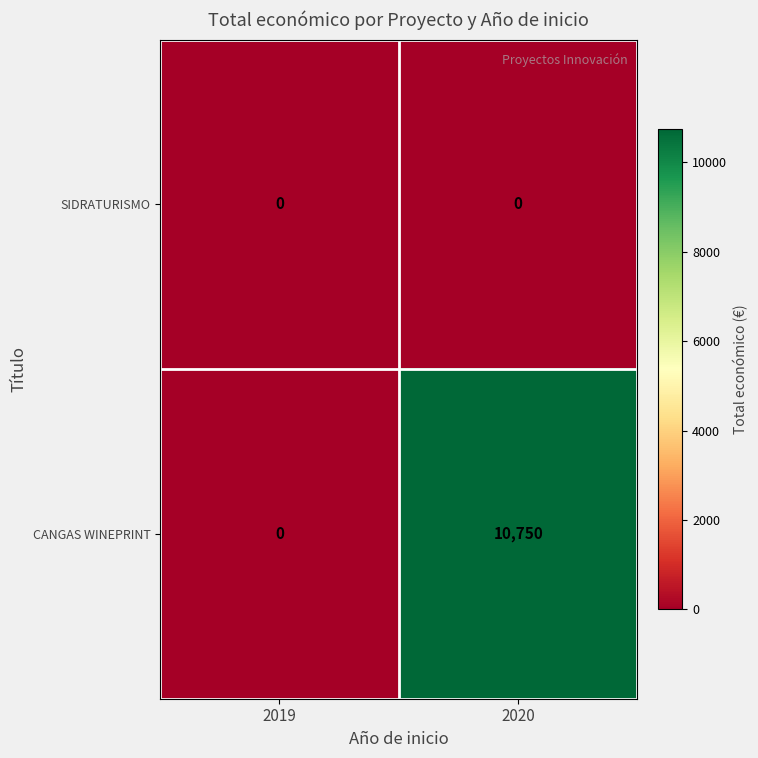

Which series changed the most between 2019 and 2020?

CANGAS WINEPRINT